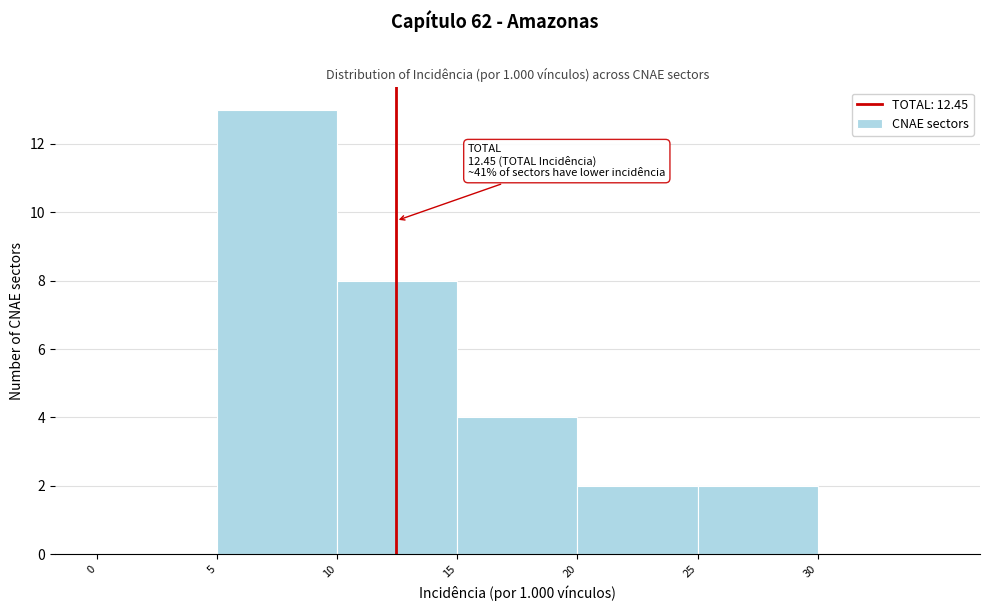

Over which range of the x-axis is the bar tallest?

5 to 10